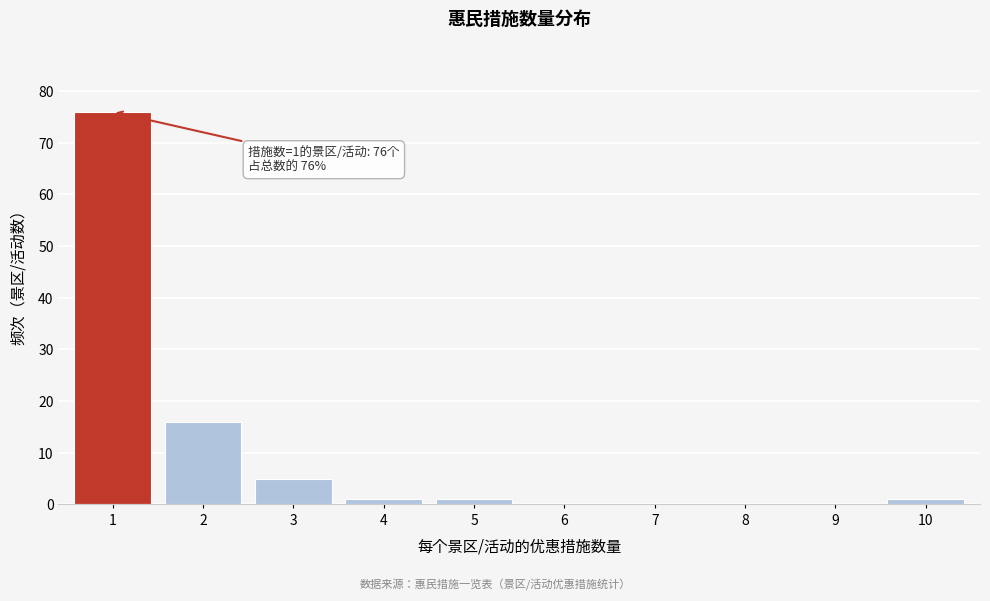

Reading left to right, extract all data points from this chart.

1=76	2=16	3=5	4=1	5=1	6=0	7=0	8=0	9=0	10=1